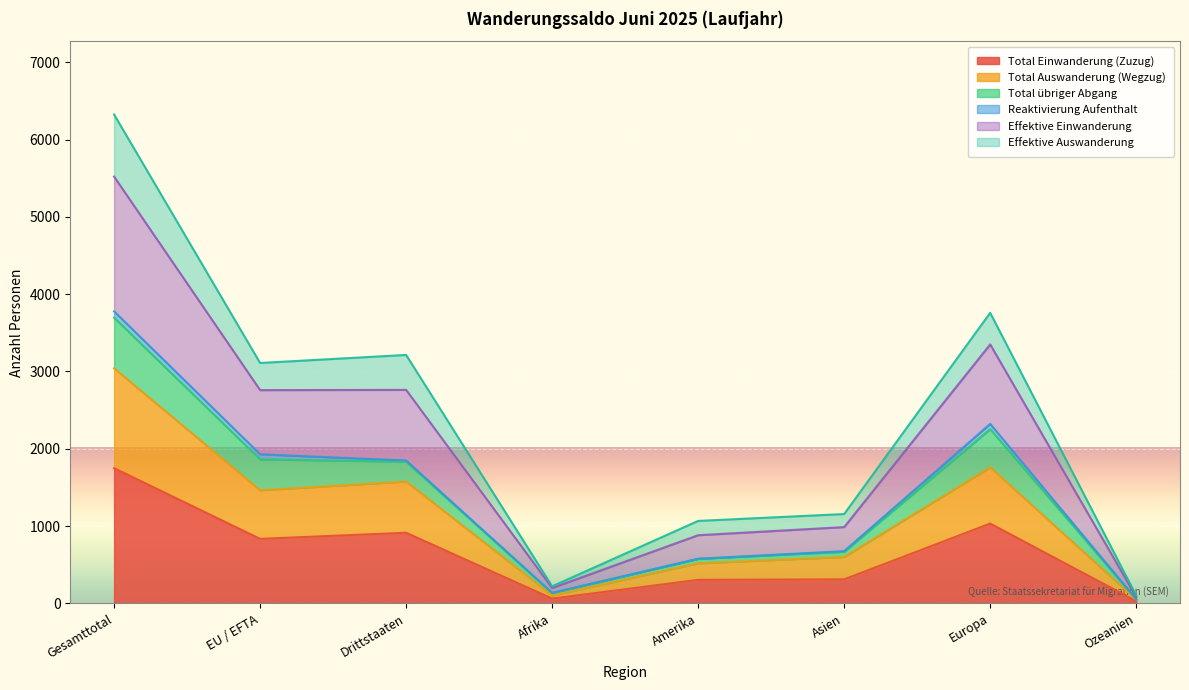

What is the spread (max minus min) of values at Europa?

2726